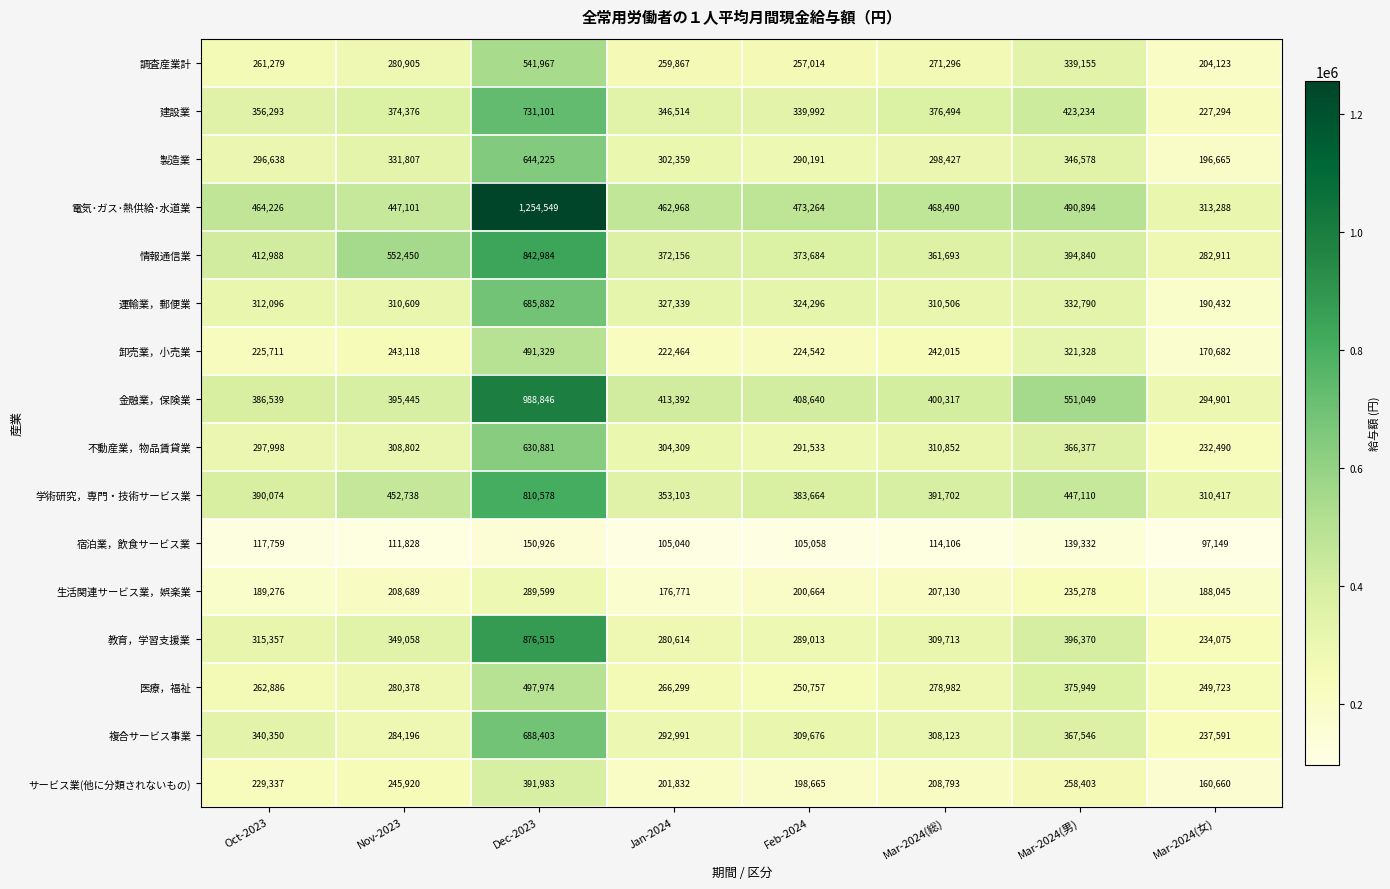

Rank the series by their maximum value, from highest to lowest.

電気･ガス･熱供給･水道業, 金融業，保険業, 教育，学習支援業, 情報通信業, 学術研究，専門・技術サービス業, 建設業, 複合サービス事業, 運輸業，郵便業, 製造業, 不動産業，物品賃貸業, 調査産業計, 医療，福祉, 卸売業，小売業, サービス業(他に分類されないもの), 生活関連サービス業，娯楽業, 宿泊業，飲食サービス業